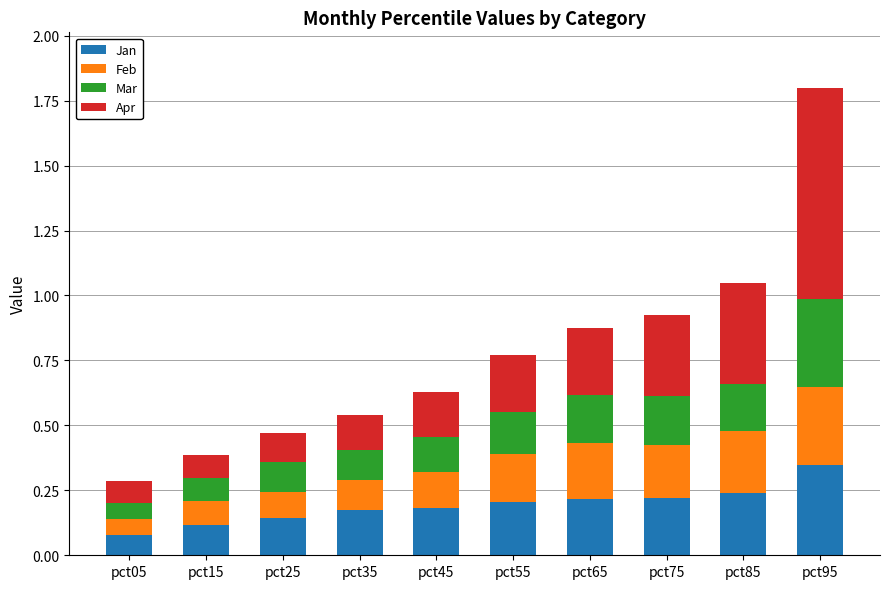

What is the total value across all series at pct55?

0.8